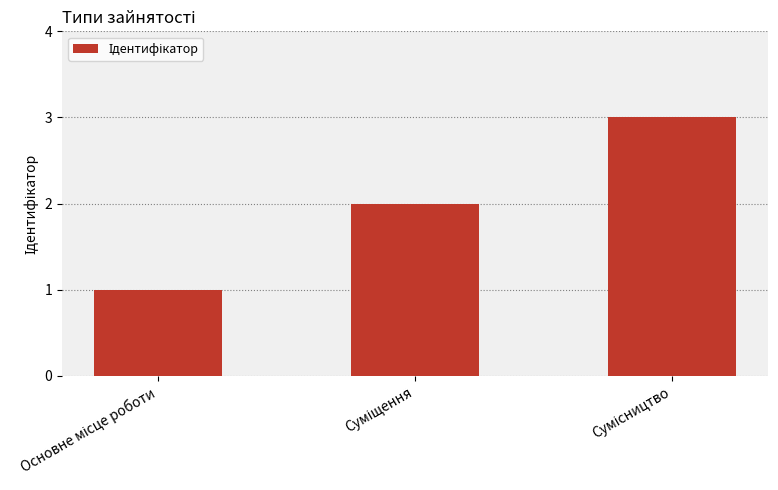

What is the sum of all values?

6